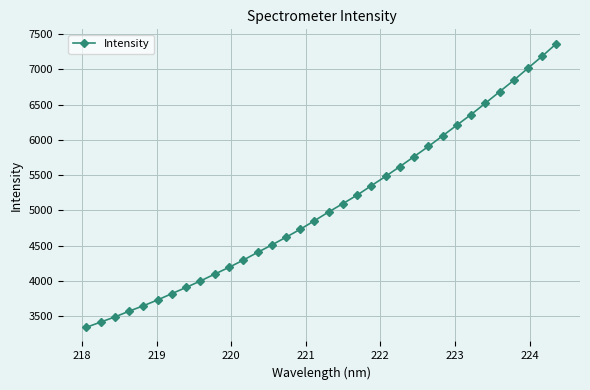

What is the average value?

5068.7